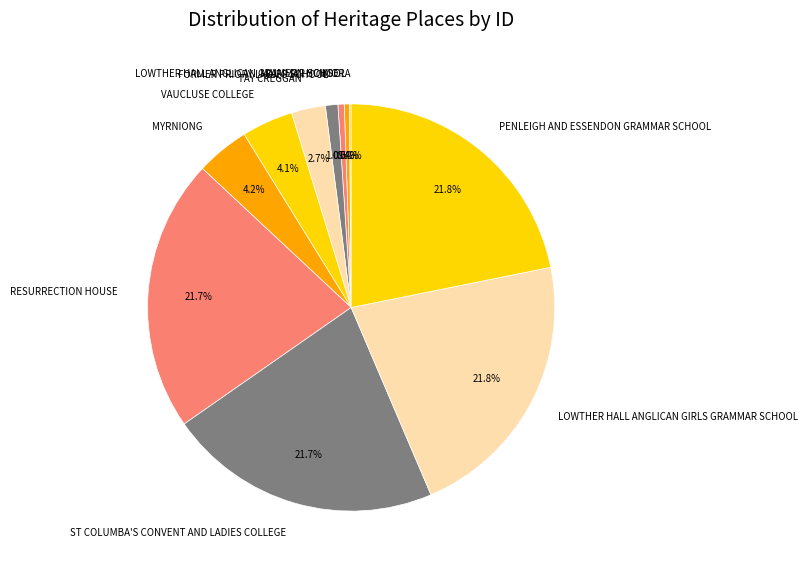

Between MALVERN HOUSE and PENLEIGH AND ESSENDON GRAMMAR SCHOOL, which is larger?

PENLEIGH AND ESSENDON GRAMMAR SCHOOL